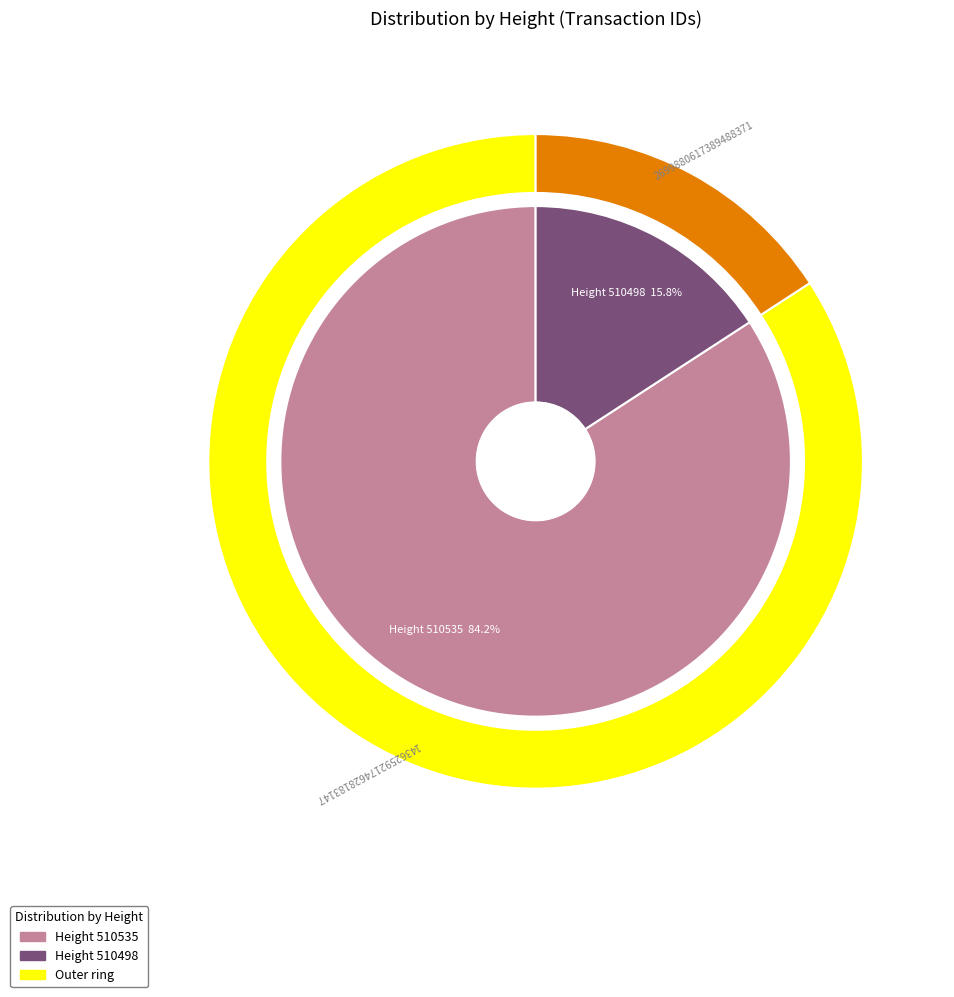

To the nearest percent, what is the difference between the 510535 and 510498 slice percentages?

68%